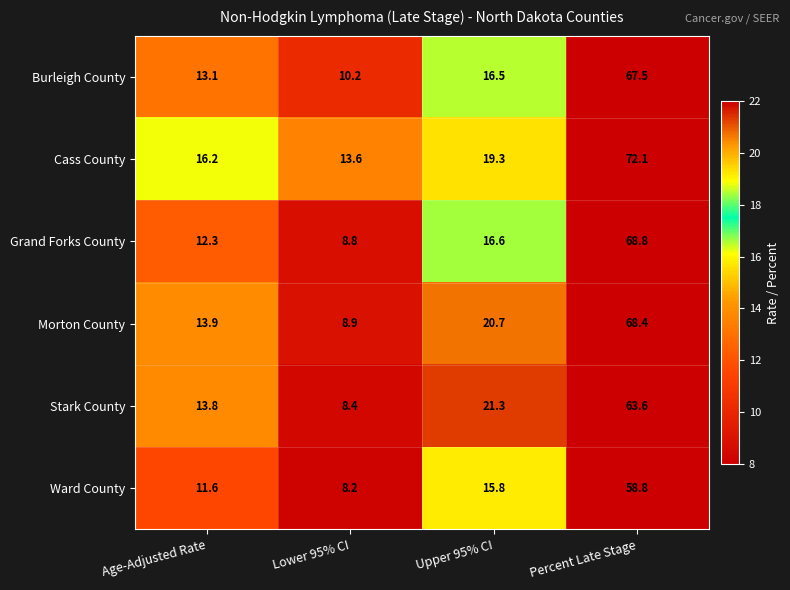

How many data points does each series have?

4